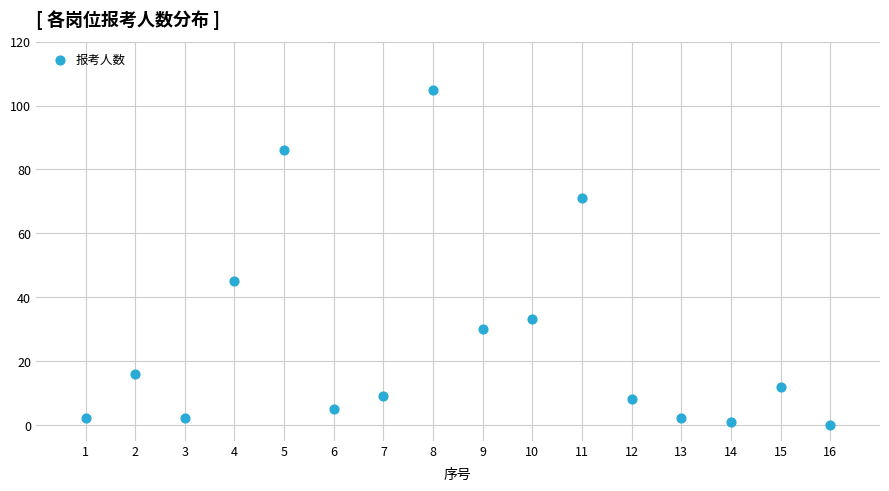

What Y value in the scatter plot is closest to 52?

45